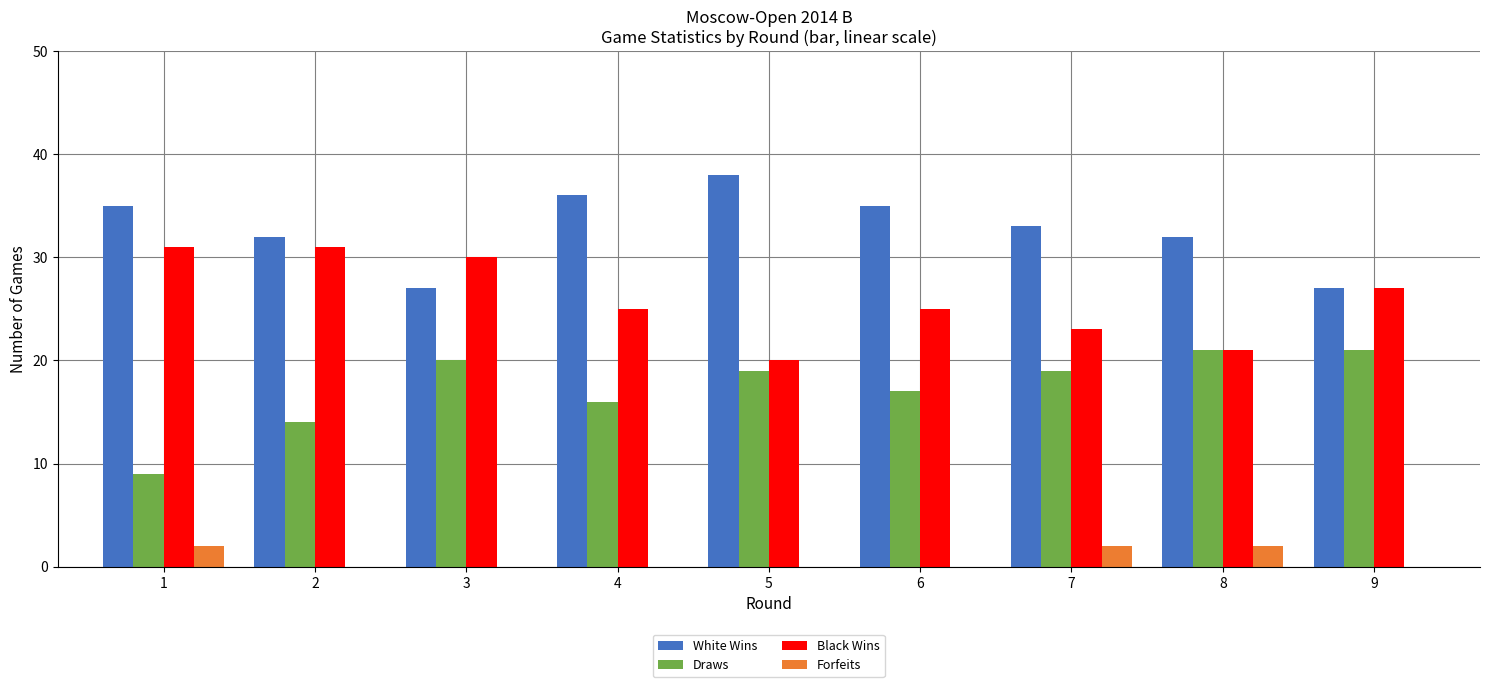

Reading left to right, transcribe all the data shown in this chart.

White Wins: 1=35	2=32	3=27	4=36	5=38	6=35	7=33	8=32	9=27
Draws: 1=9	2=14	3=20	4=16	5=19	6=17	7=19	8=21	9=21
Black Wins: 1=31	2=31	3=30	4=25	5=20	6=25	7=23	8=21	9=27
Forfeits: 1=2	2=0	3=0	4=0	5=0	6=0	7=2	8=2	9=0